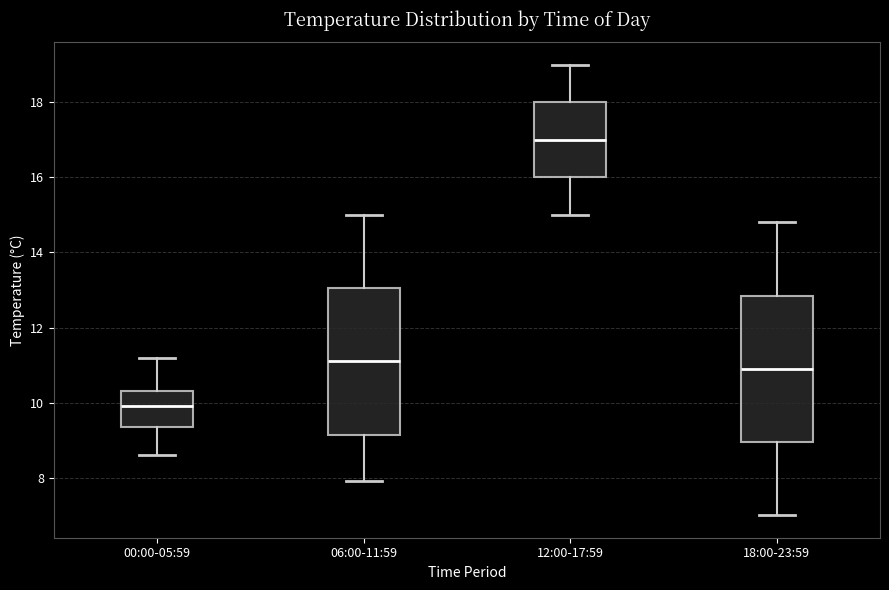

Which box's median line is the highest?

12:00-17:59